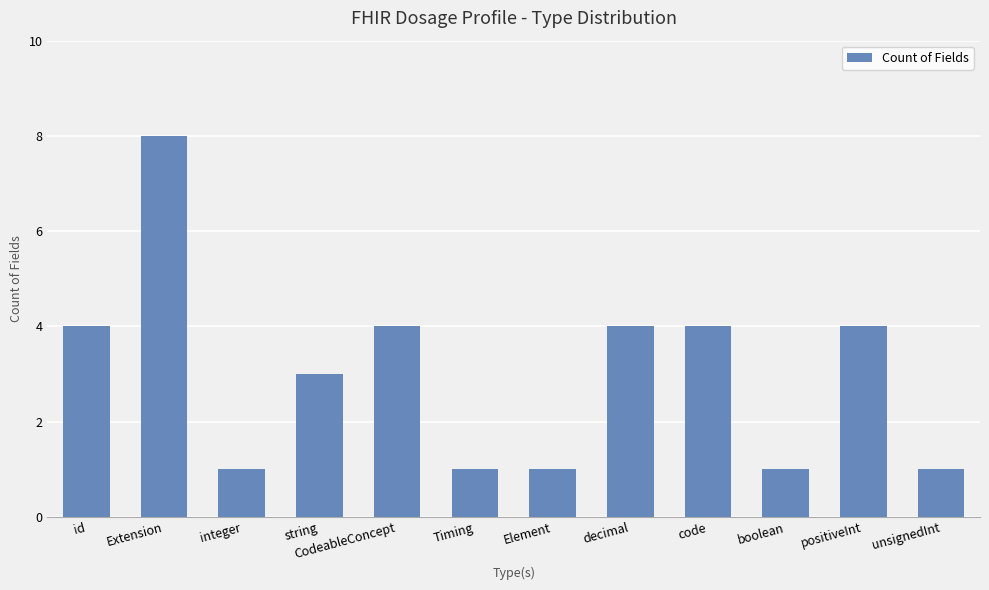

What is the minimum value shown in the chart?

1